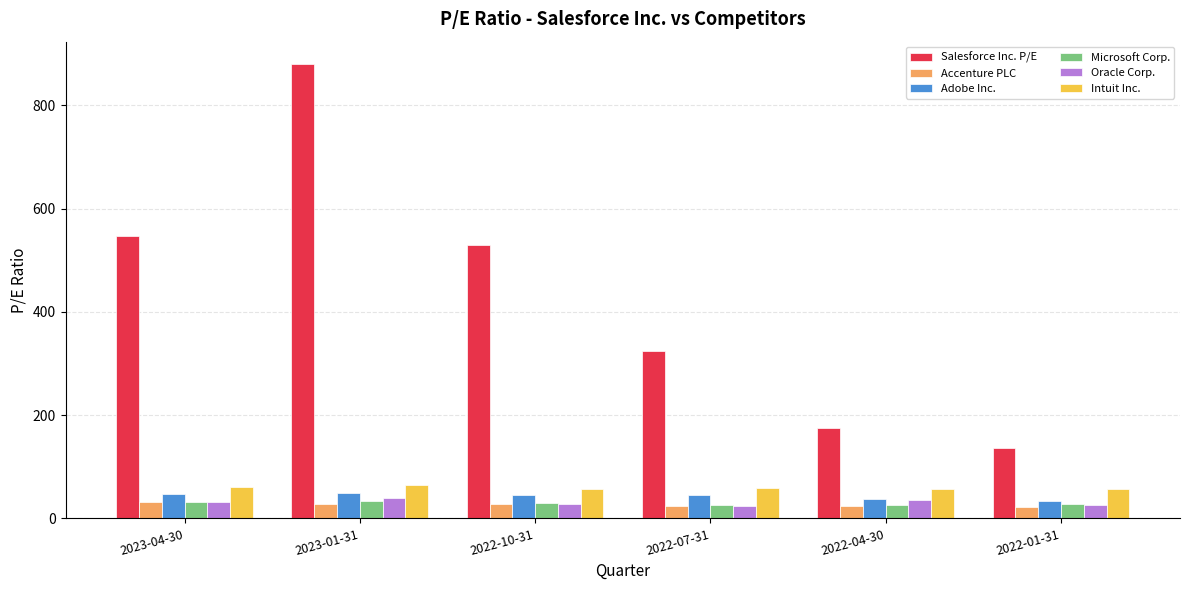

Which series has the largest range (max minus min)?

Salesforce Inc. P/E